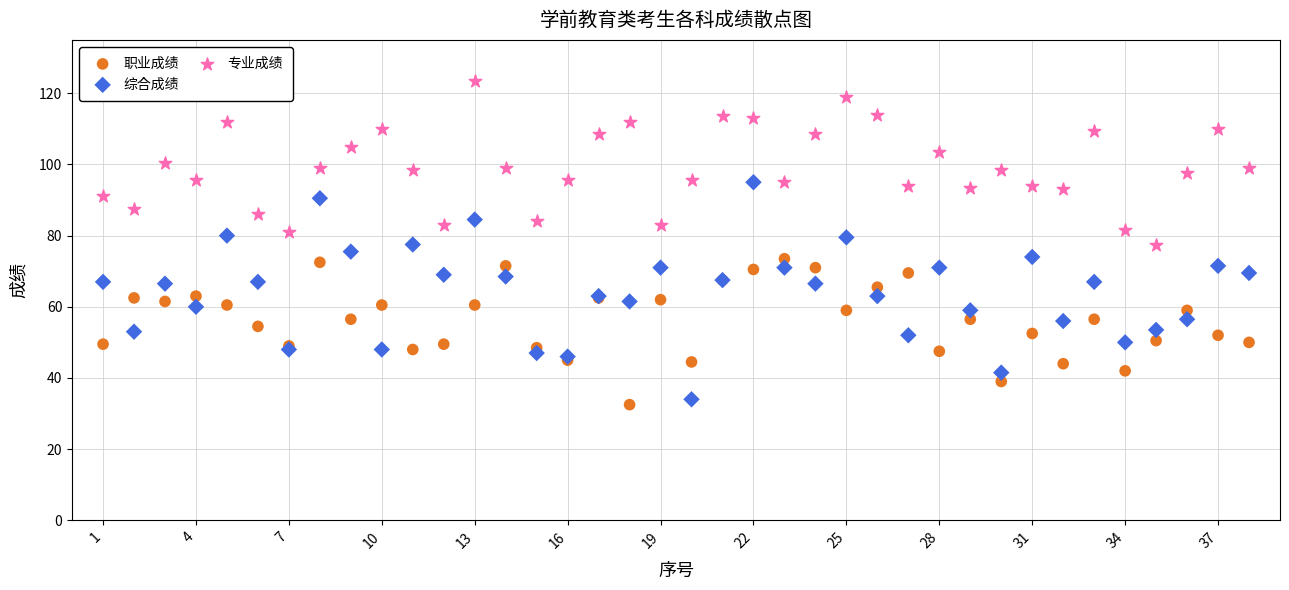

Which series has the largest Y range (max minus min)?

综合成绩